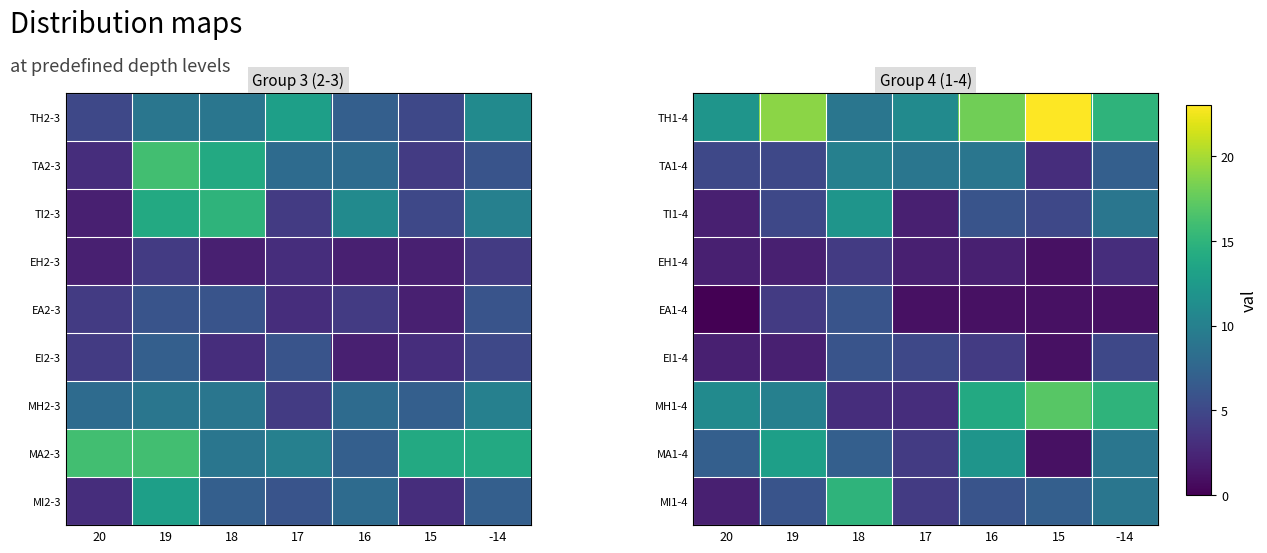

What is the maximum value shown in the chart?

23